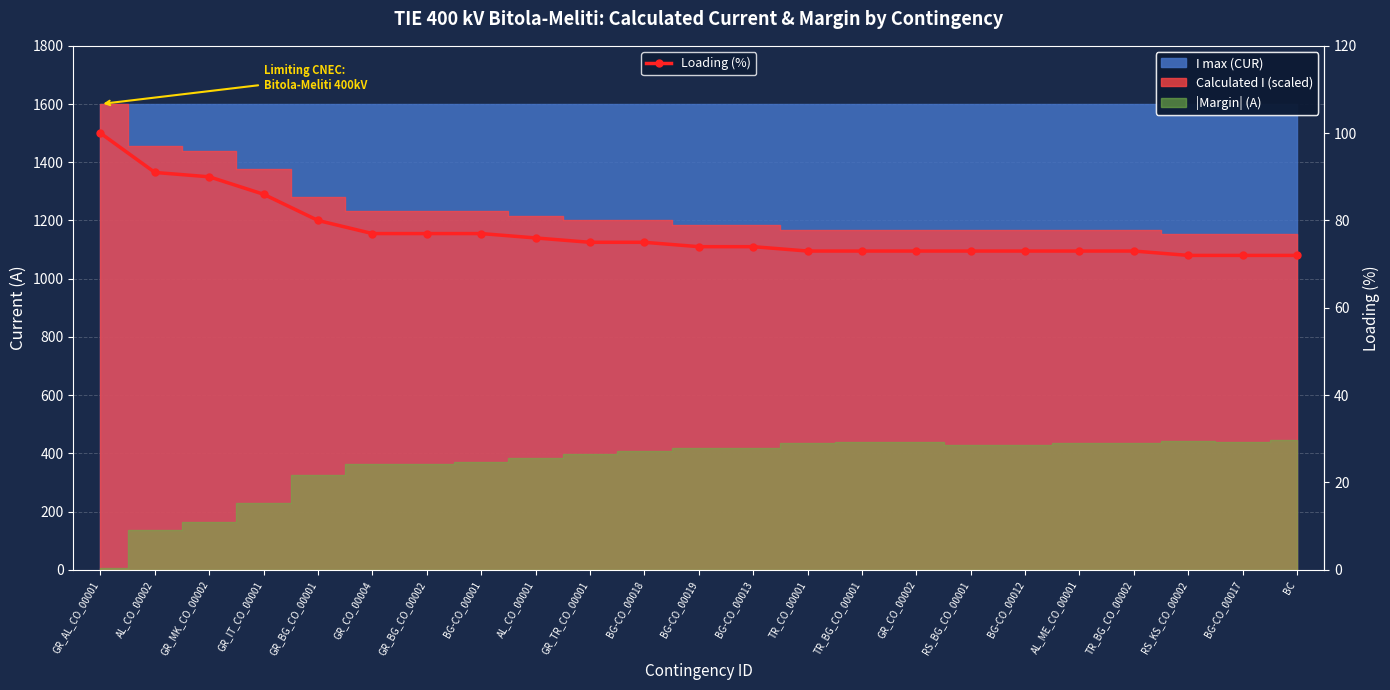

What is the smallest value displayed?

72